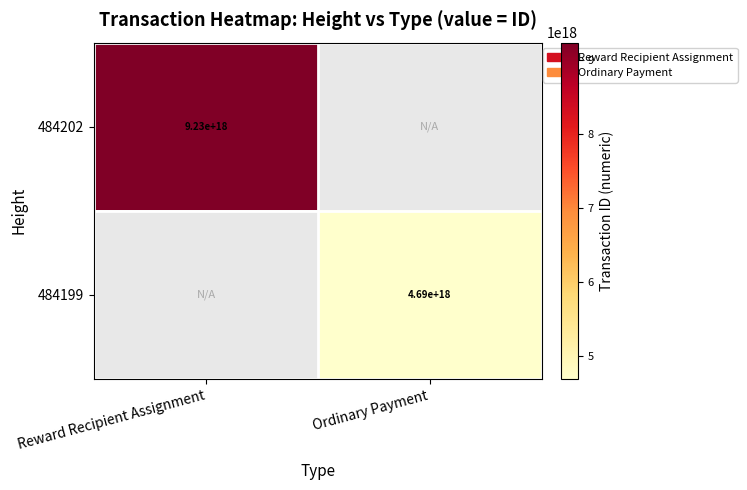

The value of 484199 at Ordinary Payment is 4690000000000000000. True or false?

True